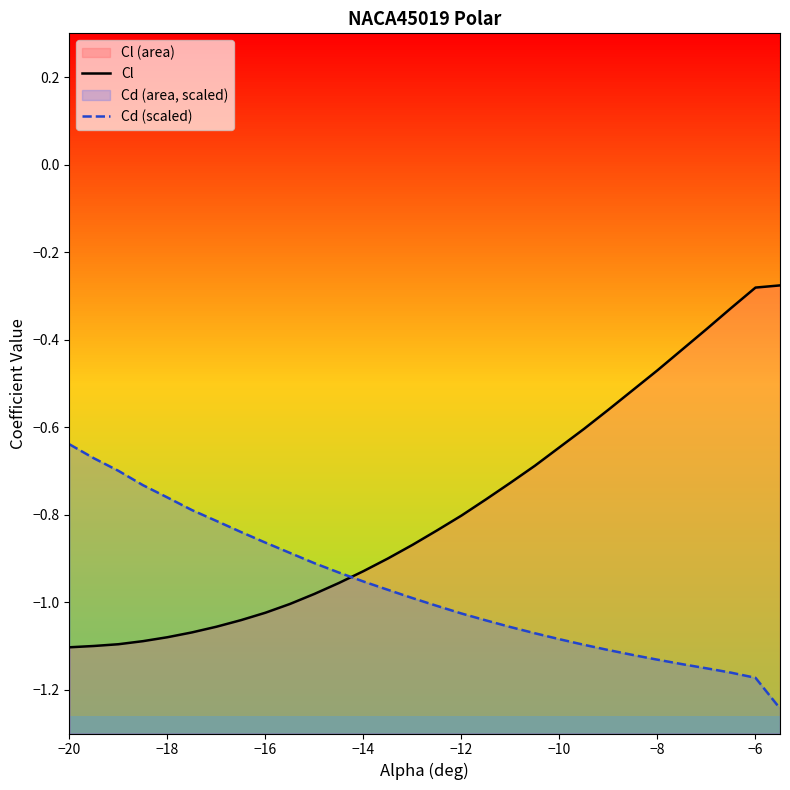

What are all the series names shown in the legend?

Cl, Cd (scaled)